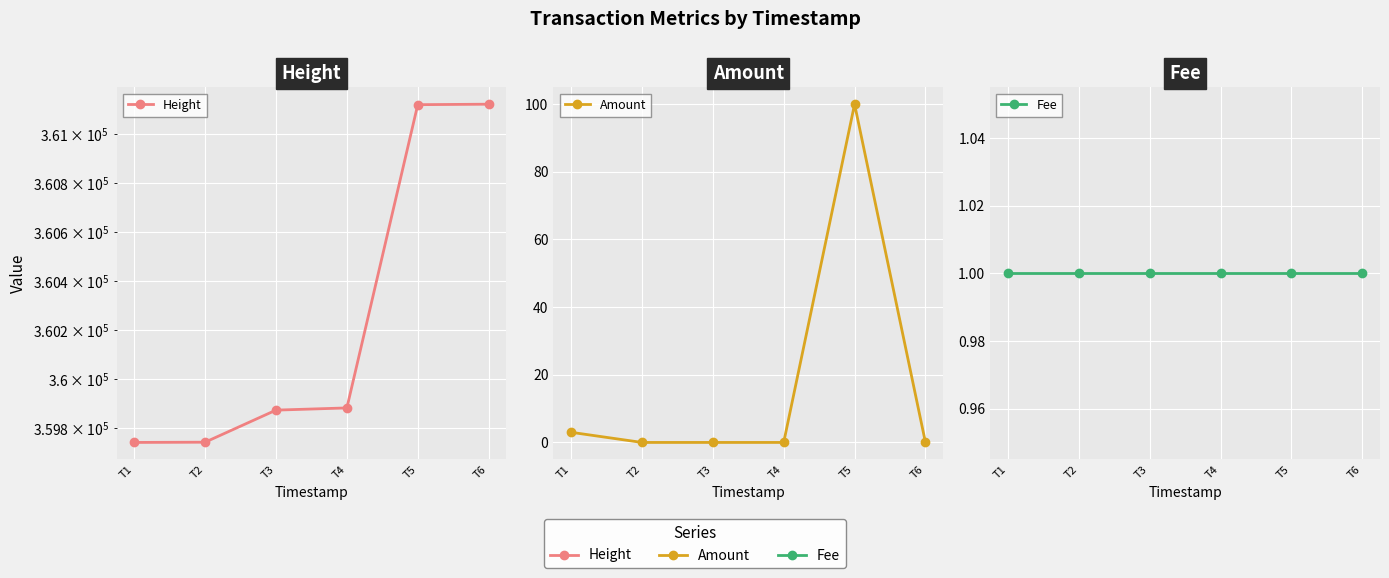

What is the highest value of the Fee series?

1